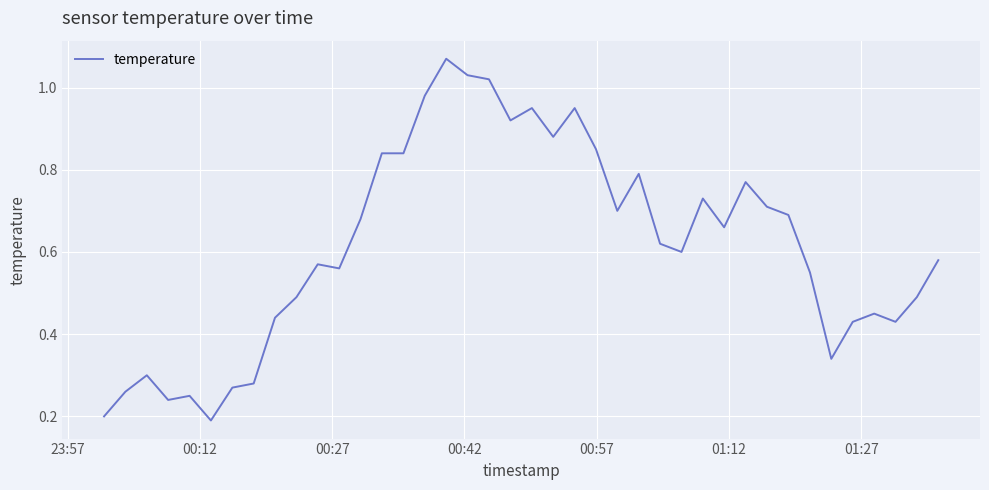

How many lines are shown in the chart?

1